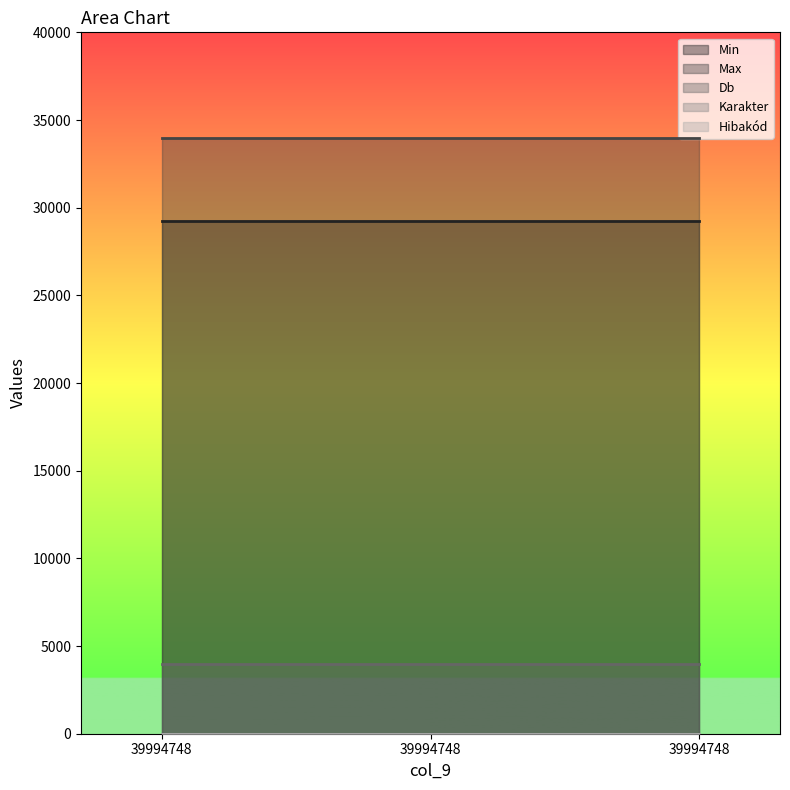

What are all the series names shown in the legend?

Min, Max, Db, Karakter, Hibakód